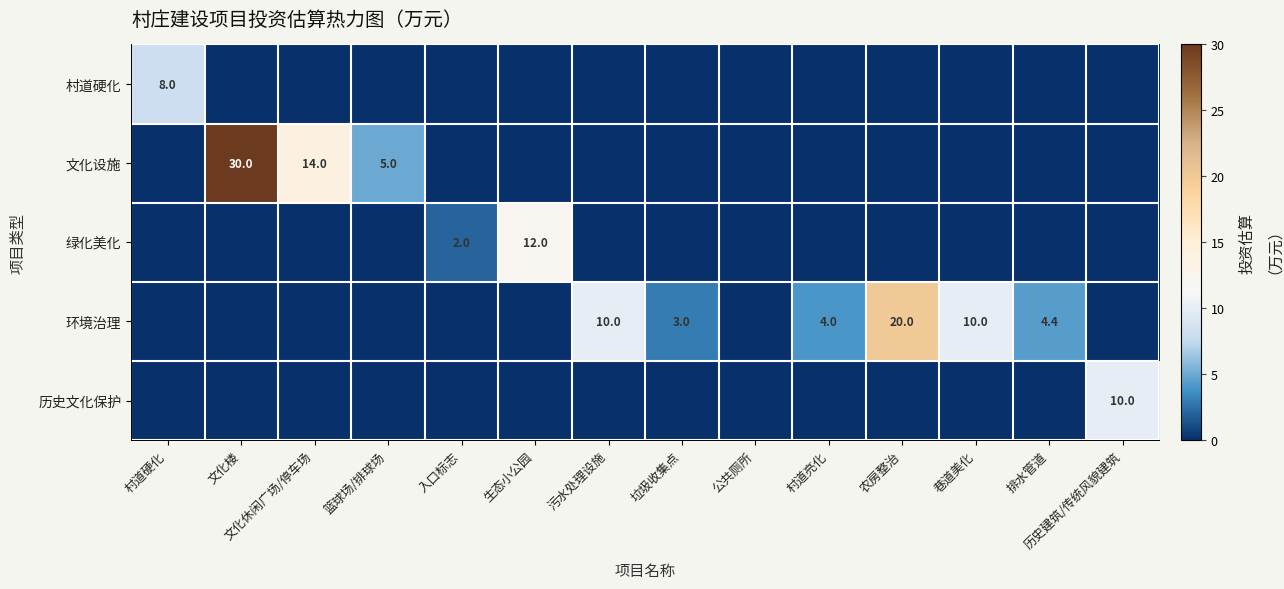

Is it true that 文化设施 equals 40.6 at 文化楼?

False